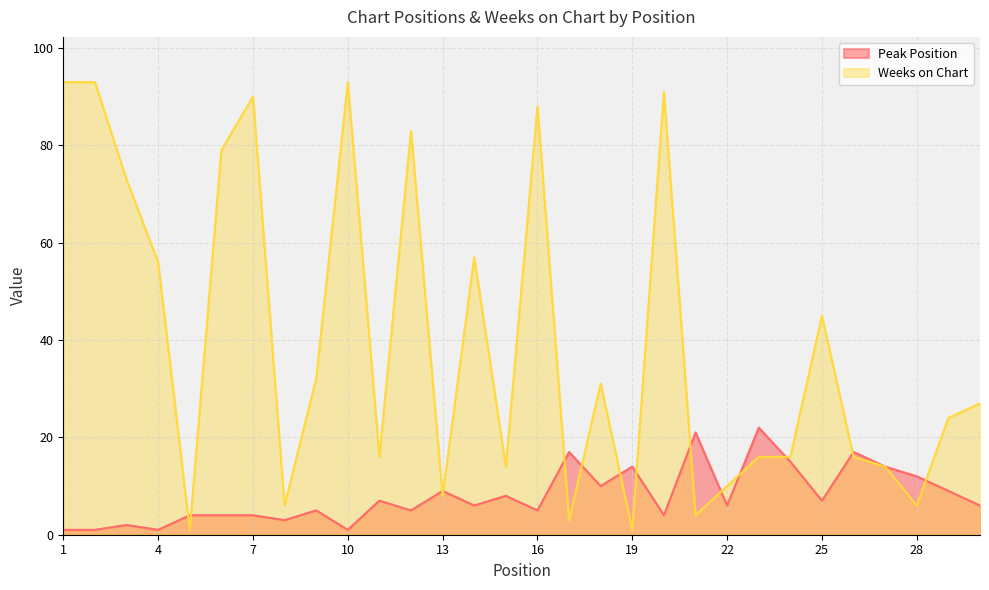

Which series has the largest range (max minus min)?

Weeks on Chart